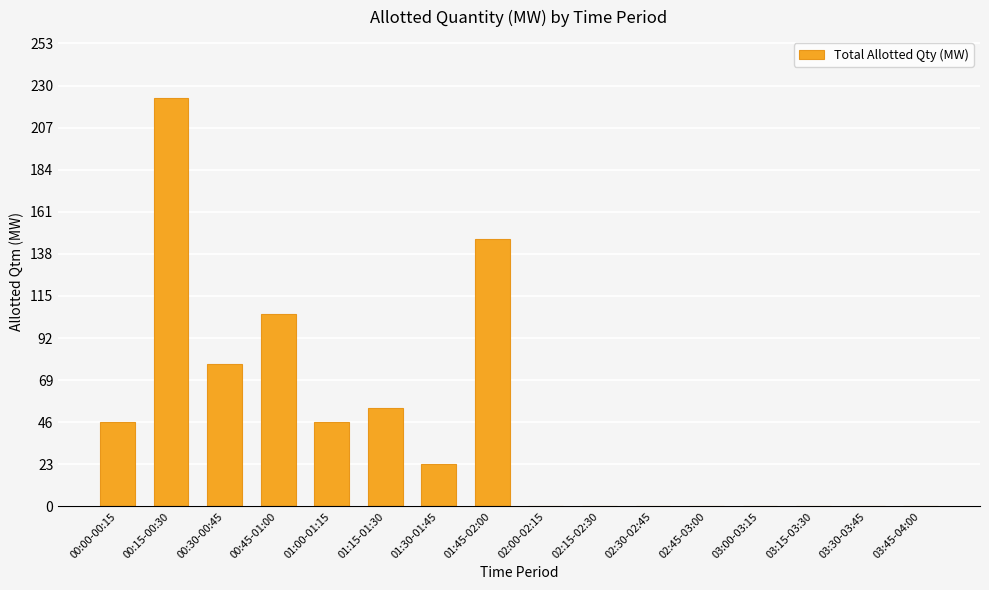

Is it true that the value at 03:45-04:00 is -68?

False